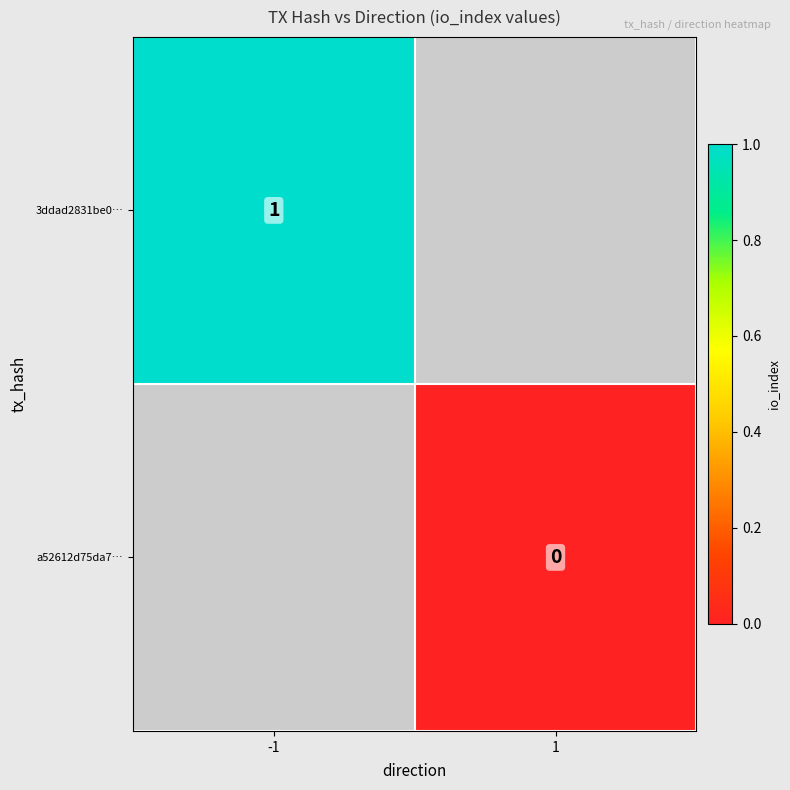

Between 1 and -1, which is larger?

-1